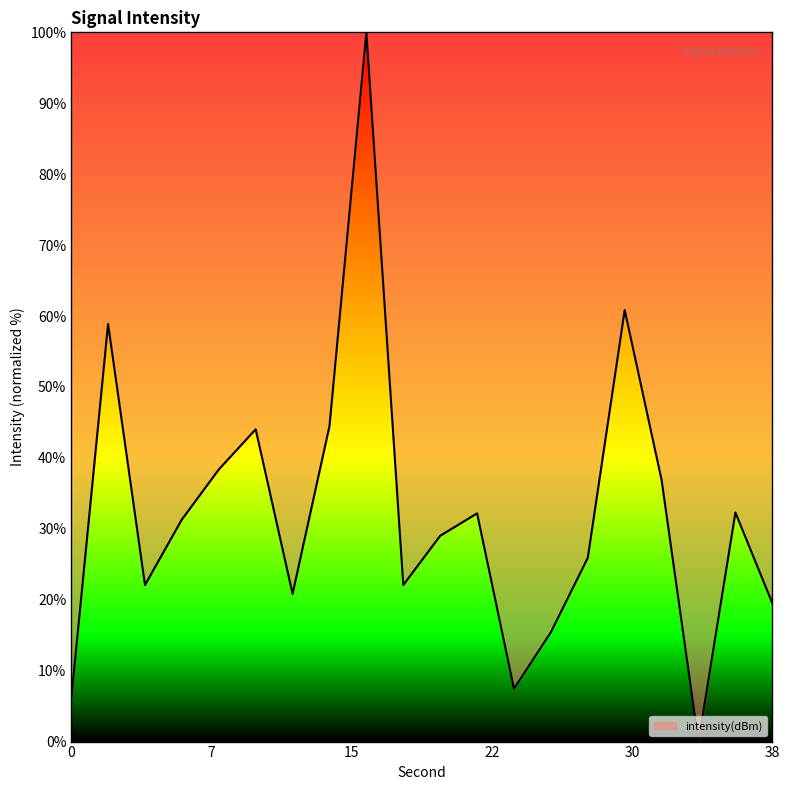

Does the chart display data point markers on the line(s)?

No